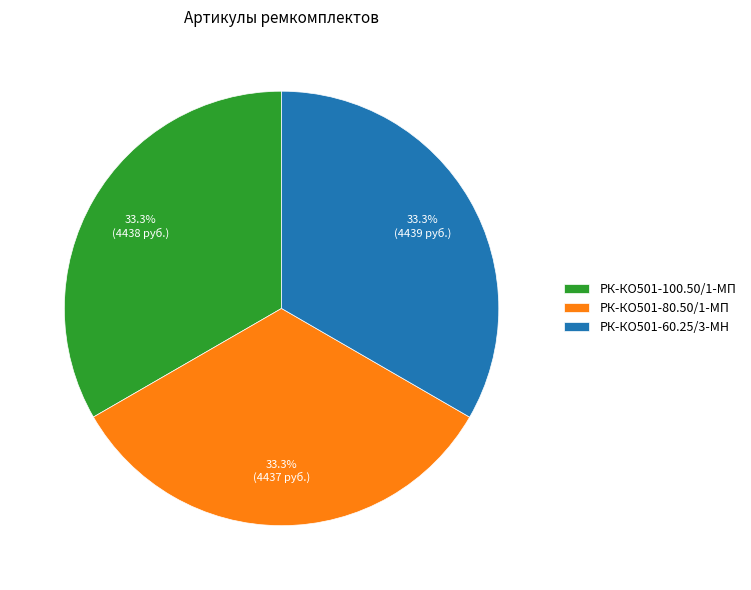

What is the ratio of the value at РК-КО501-80.50/1-МП to the value at РК-КО501-100.50/1-МП?

1.0